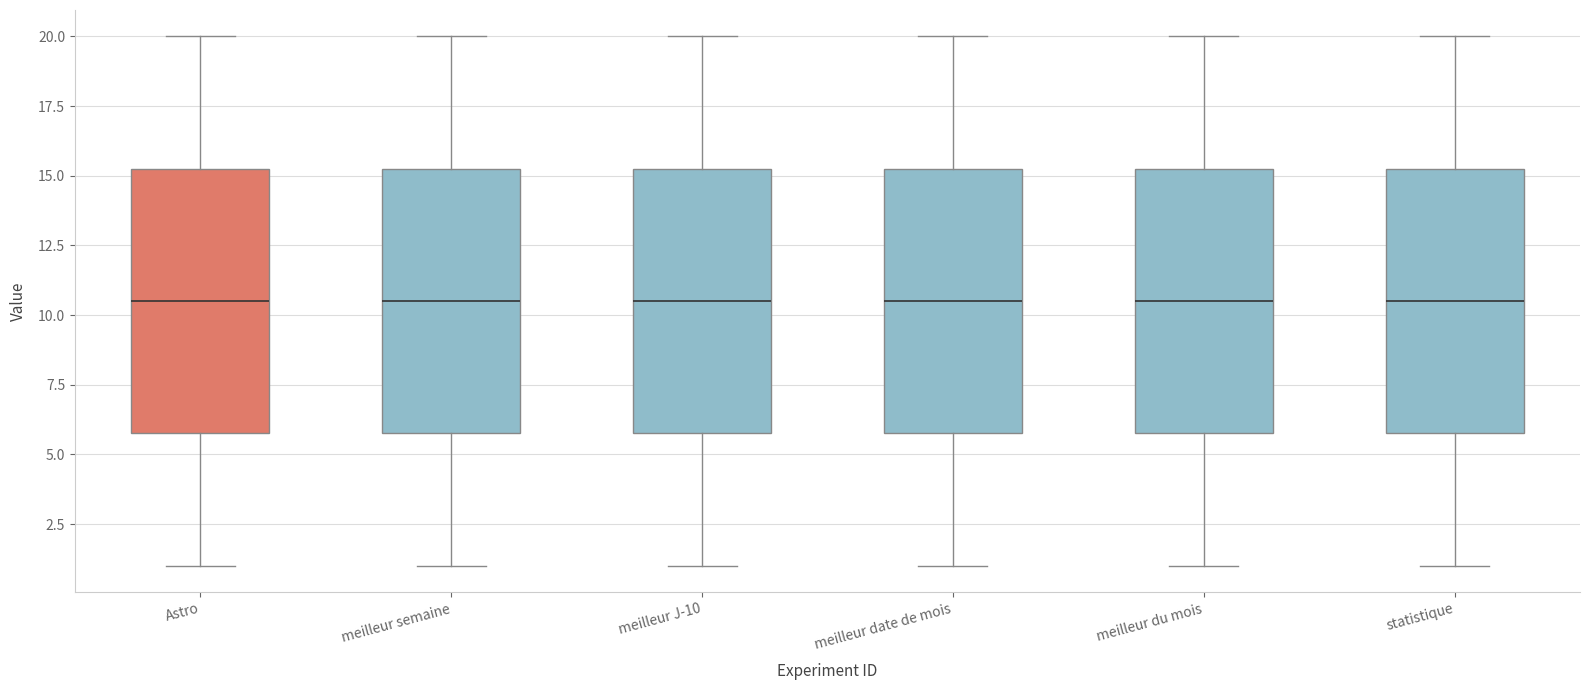

Reading left to right, transcribe this box plot: for each box, give where its median line is, the range the box spans, and where its two whiskers end, as read against the y-axis. The values are not printed on the chart, so give them approximately, as read against the axis.

Astro: median 10.5, box 6.0 to 15.5, whiskers 1.0 to 20.0
meilleur semaine: median 10.5, box 6.0 to 15.5, whiskers 1.0 to 20.0
meilleur J-10: median 10.5, box 6.0 to 15.5, whiskers 1.0 to 20.0
meilleur date de mois: median 10.5, box 6.0 to 15.5, whiskers 1.0 to 20.0
meilleur du mois: median 10.5, box 6.0 to 15.5, whiskers 1.0 to 20.0
statistique: median 10.5, box 6.0 to 15.5, whiskers 1.0 to 20.0